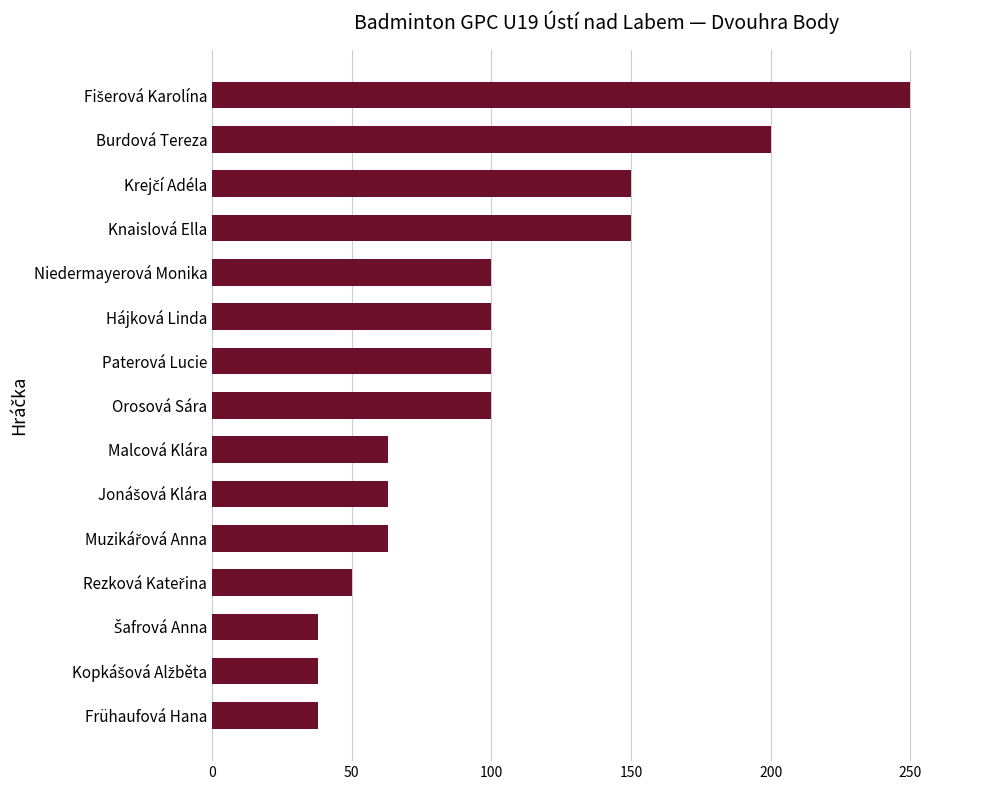

What is the minimum value shown in the chart?

38